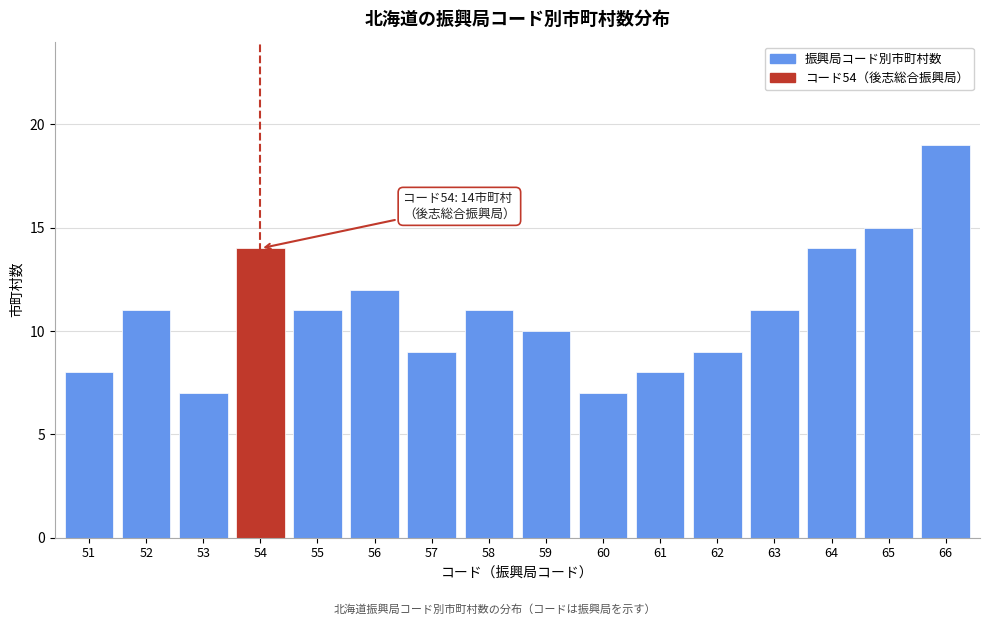

Reading left to right, extract all data points from this chart.

51=8	52=11	53=7	54=14	55=11	56=12	57=9	58=11	59=10	60=7	61=8	62=9	63=11	64=14	65=15	66=19